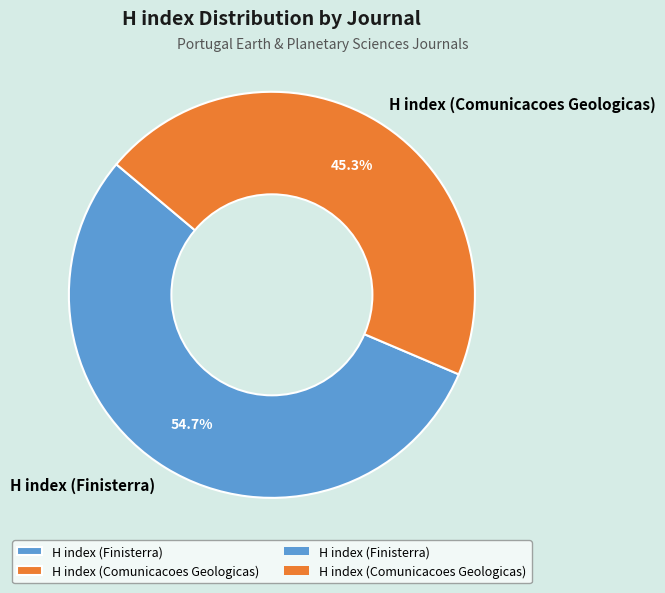

Does H index (Comunicacoes Geologicas) represent more than half of the total?

No